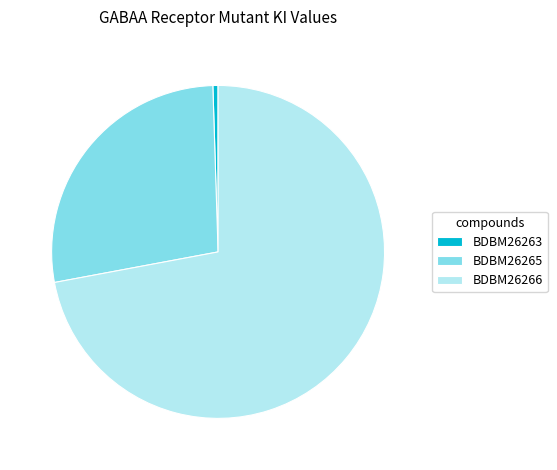

Which slice is the largest?

BDBM26266